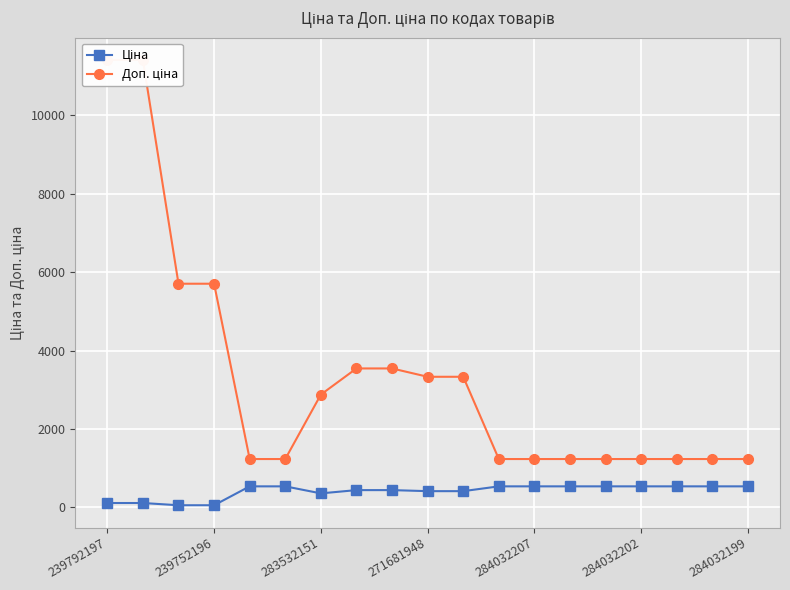

List the series in order of their peak value, highest first.

Доп. ціна, Ціна